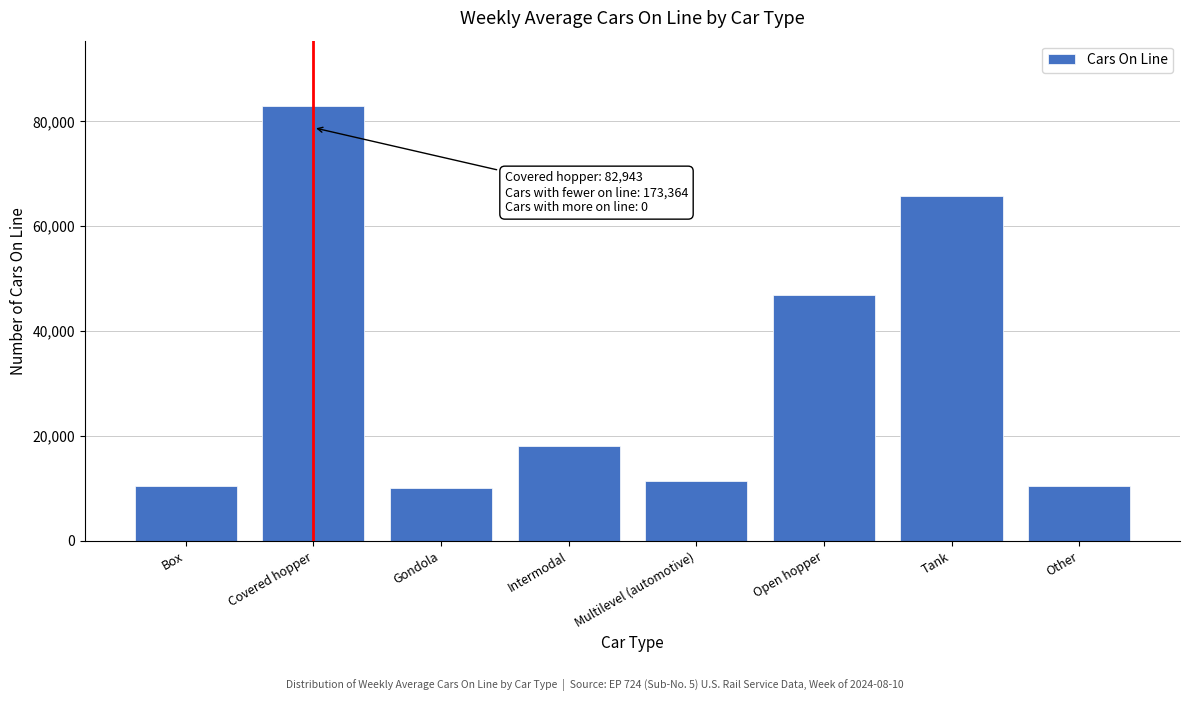

What is the value of the 1st bar from the left?

10440